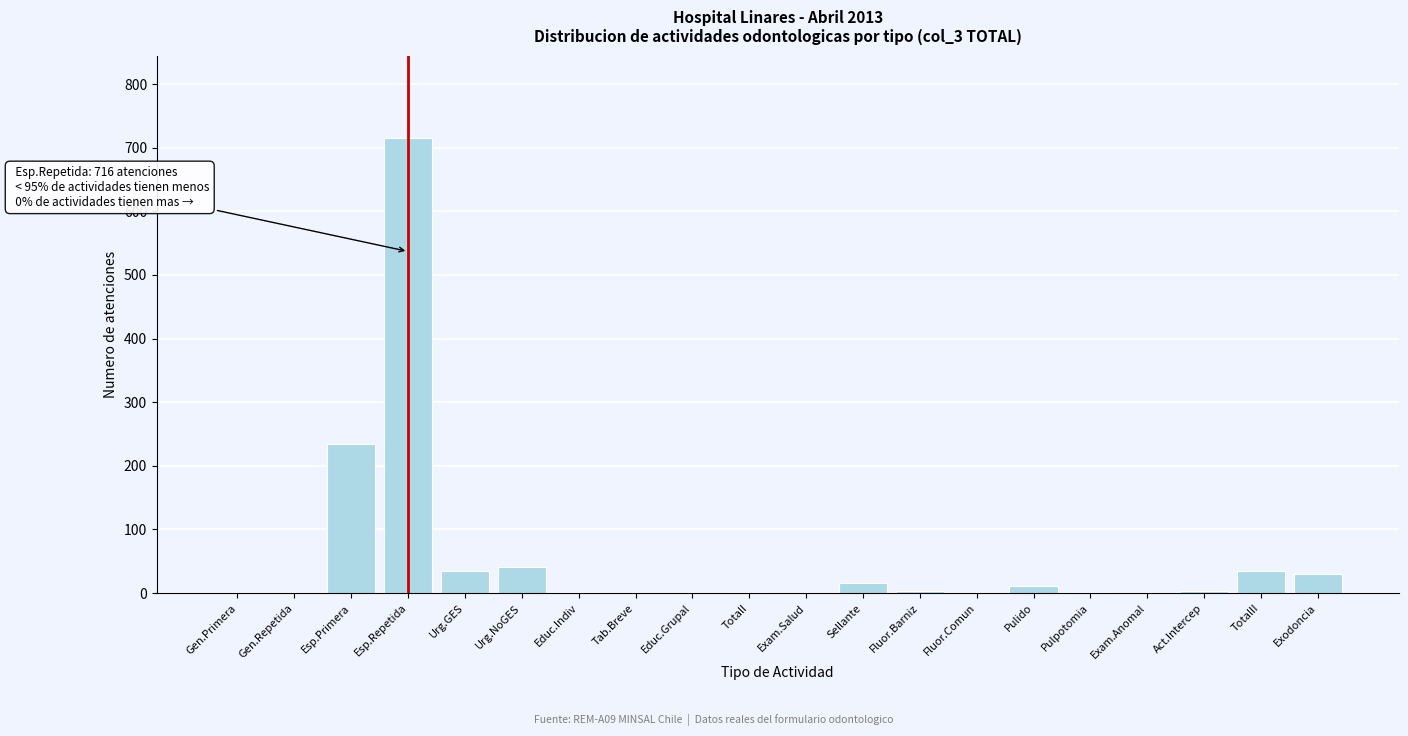

Where is the data nearest to the value 358?

Esp.Primera